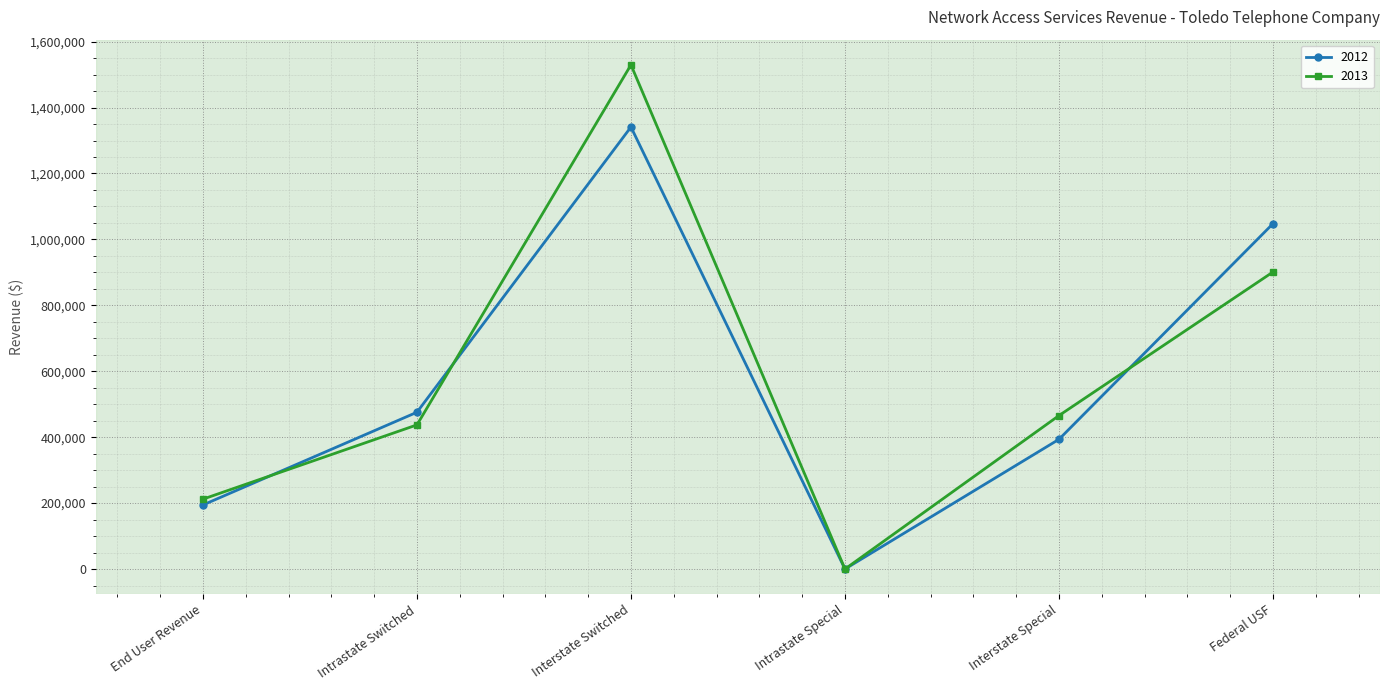

In 2012, how many points are higher than both neighbors (excluding endpoints)?

1